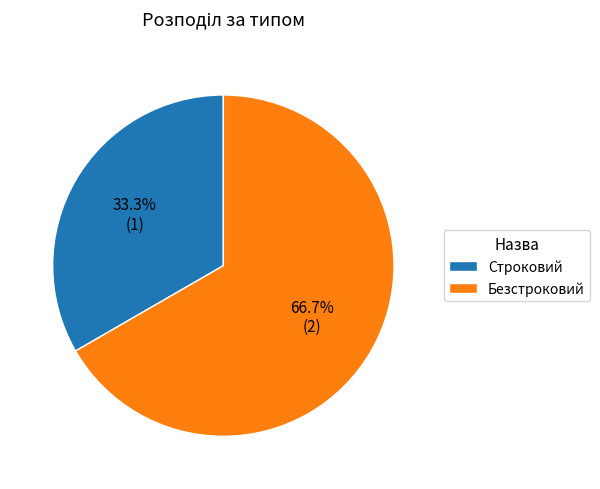

What is the majority slice?

Безстроковий